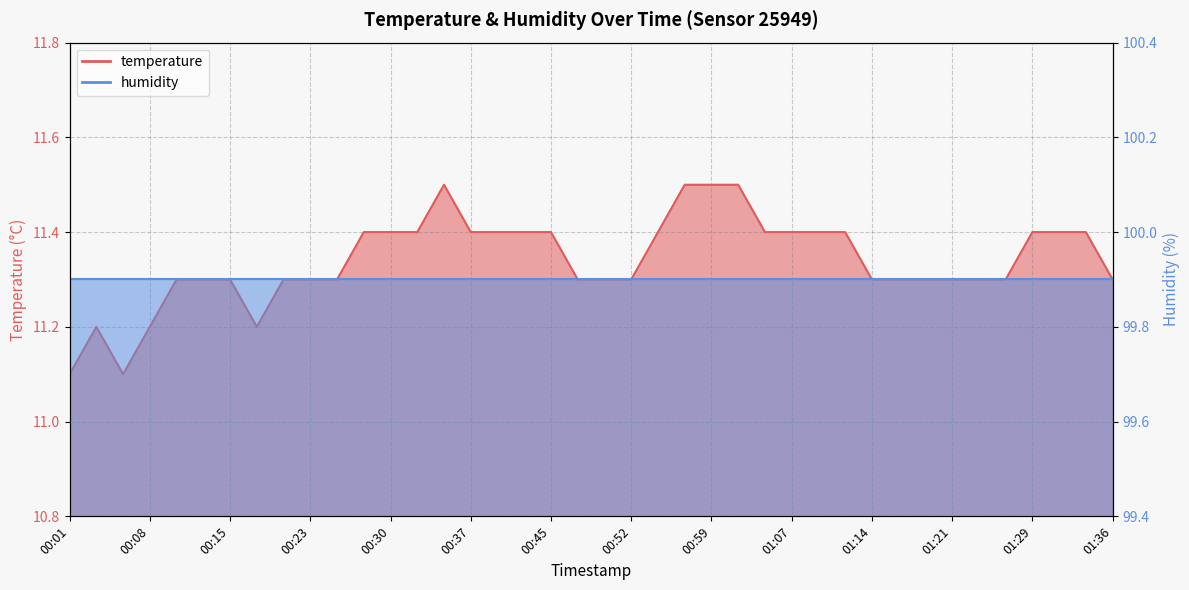

Where is the first local maximum?

00:03